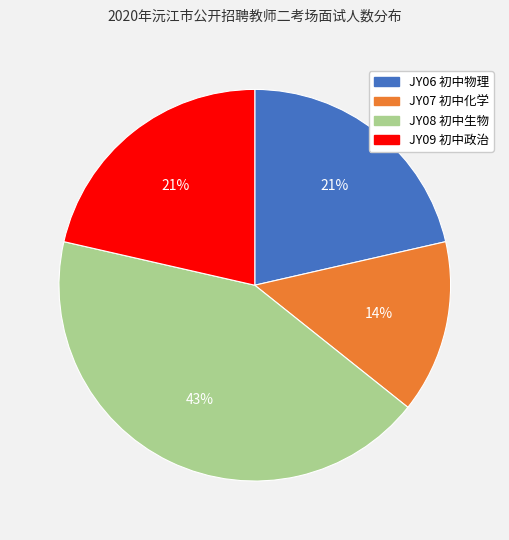

Is JY06 初中物理 the majority of the pie?

No